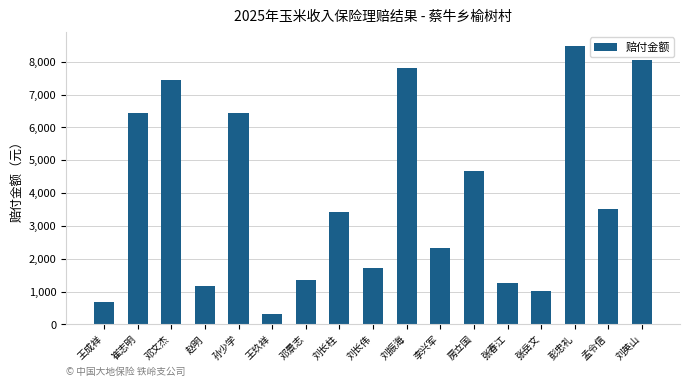

True or false: the data shows 2340.0 at 李兴军.

True